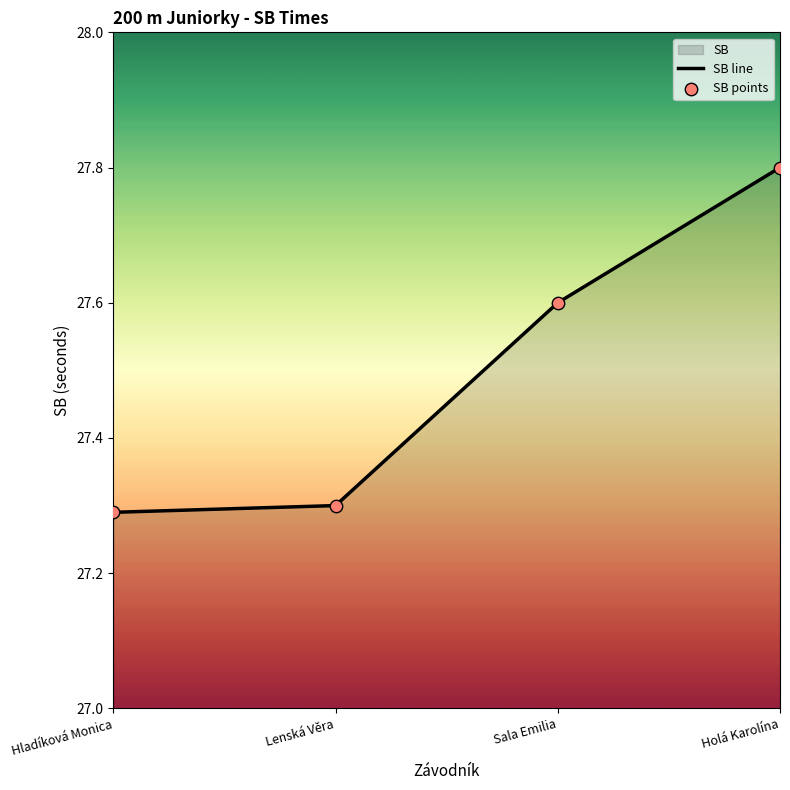

Which series has the widest spread of Y values?

SB line